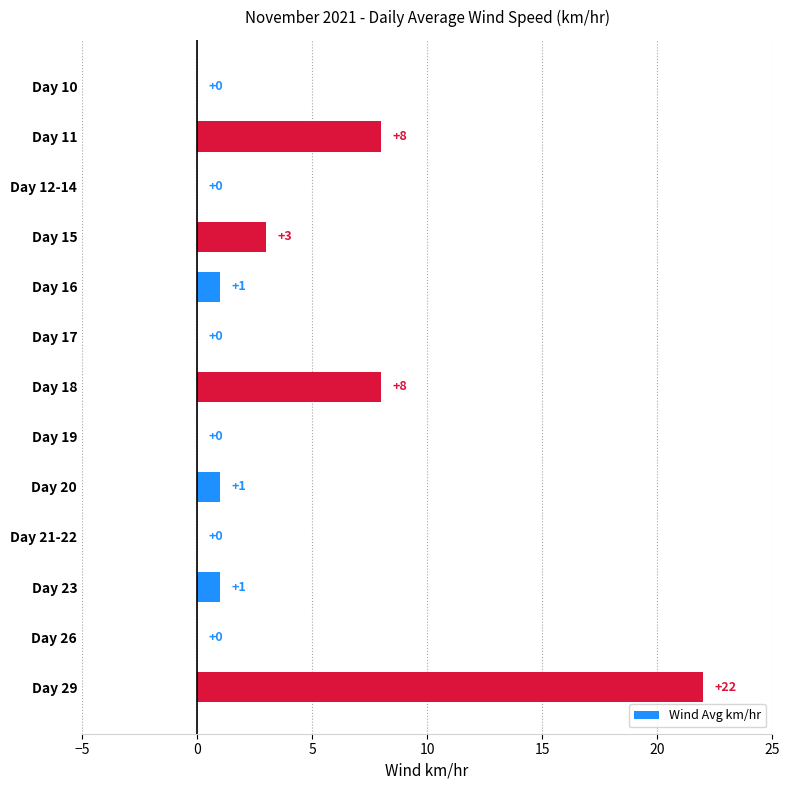

What is the average value?

3